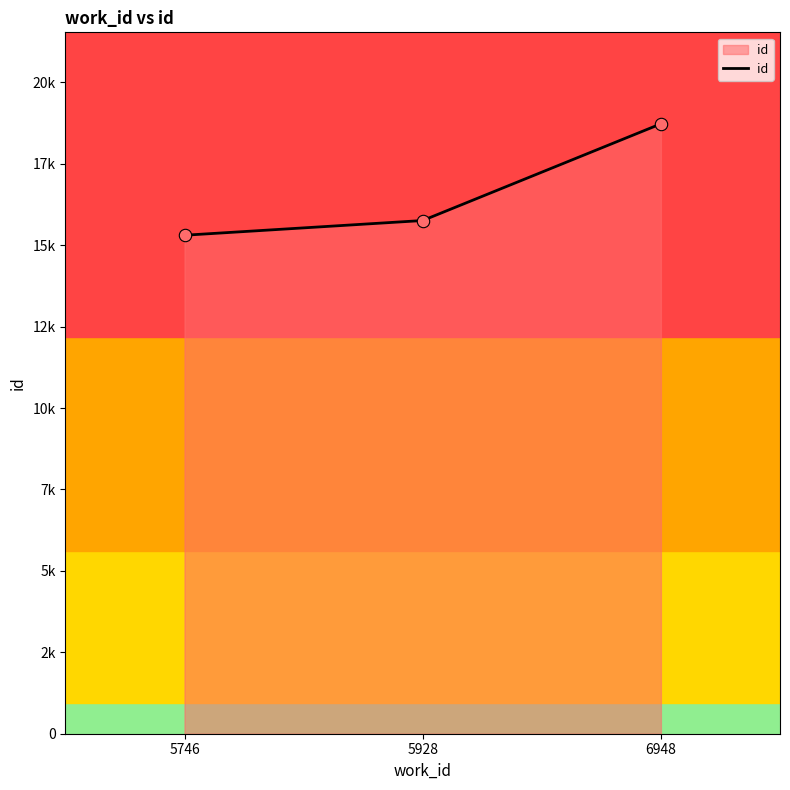

What is the ratio of the value at 6948 to the value at 5928?

1.2